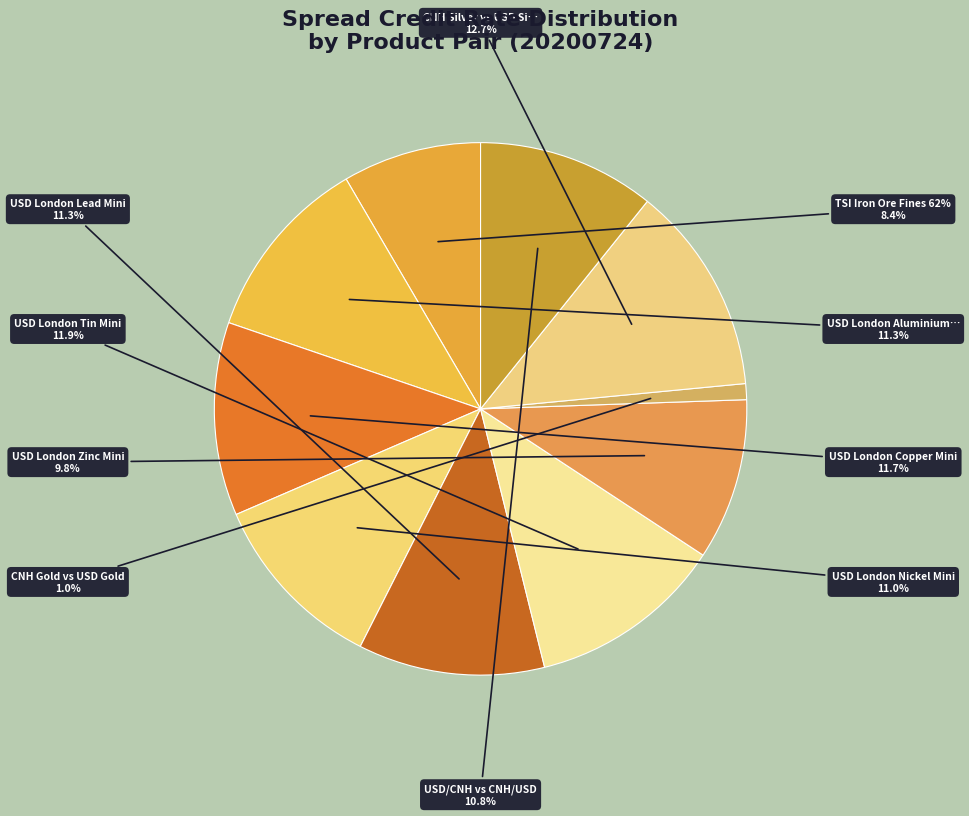

True or false: USD London Copper Mini accounts for 12% of the total.

True